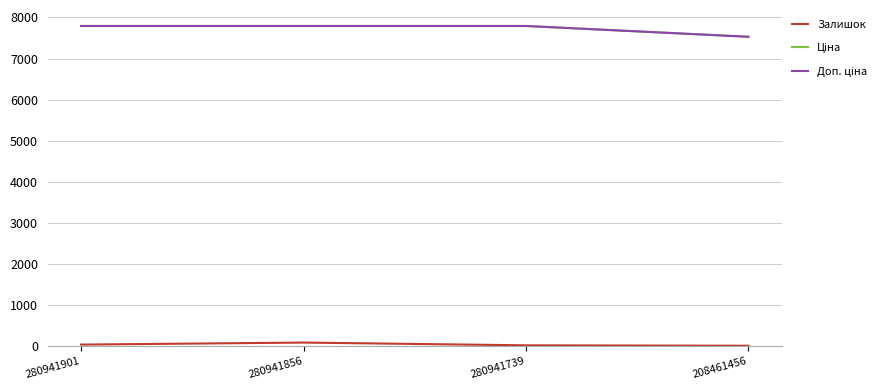

At how many categories does at least one series exceed 5701?

4